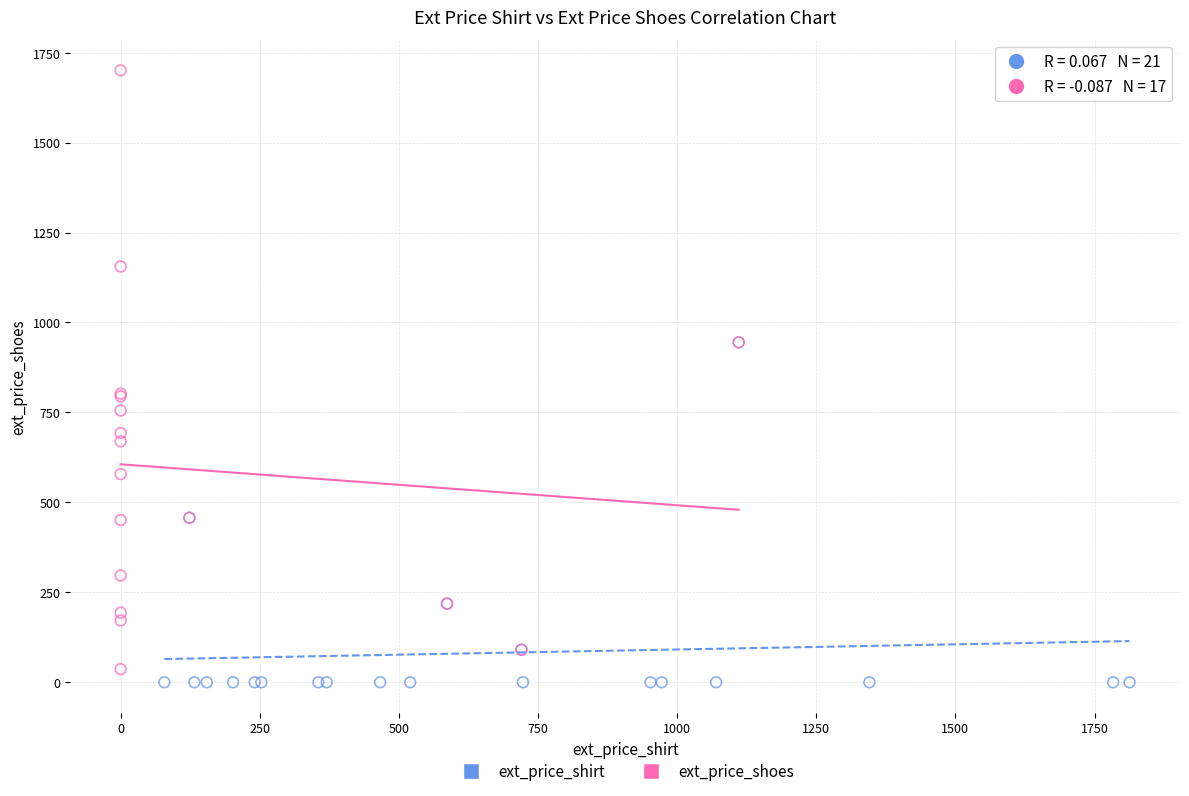

What are all the series names shown in the legend?

ext_price_shirt, ext_price_shoes